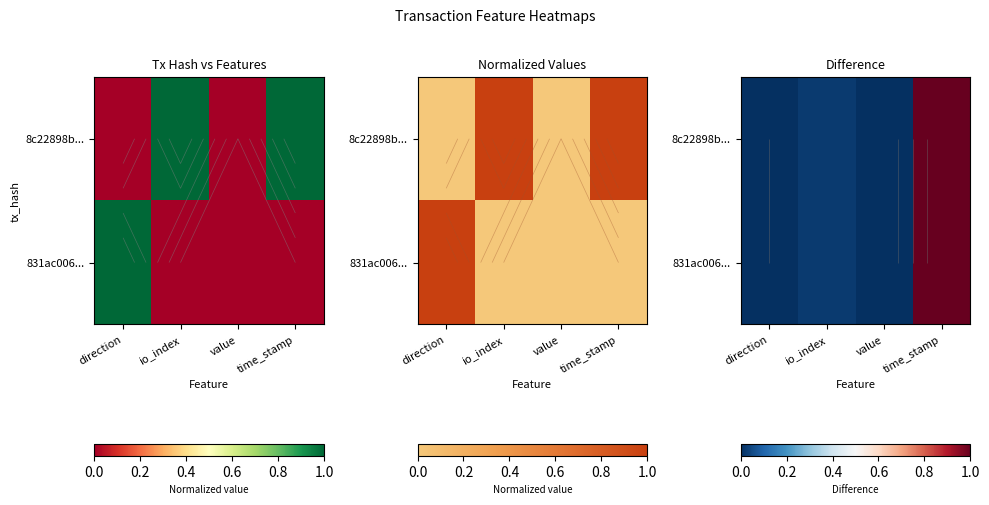

Which category has the highest value in the 831ac006... series?

time_stamp